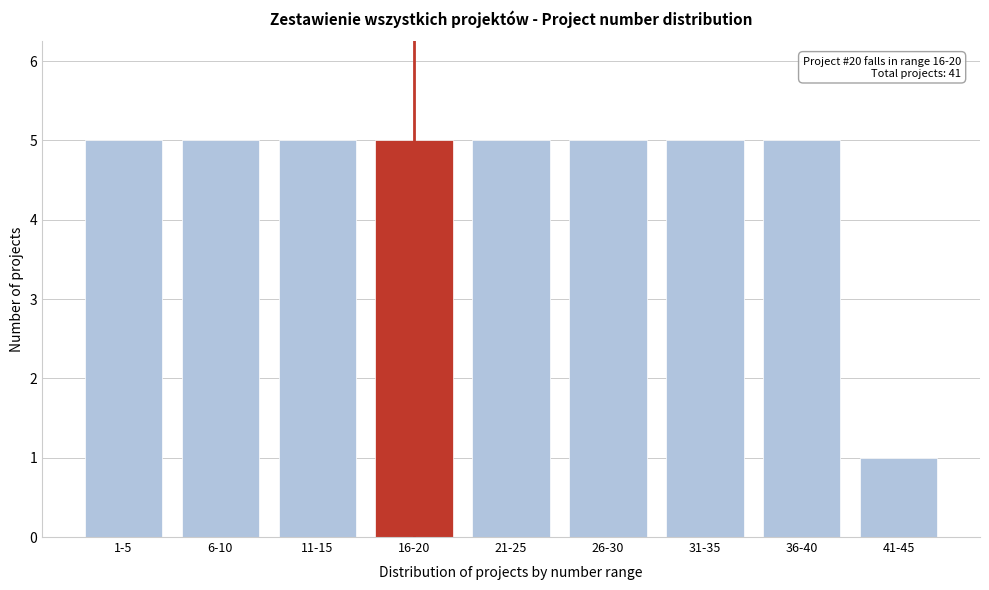

Reading left to right, list all the values displayed in this chart.

1-5=5	6-10=5	11-15=5	16-20=5	21-25=5	26-30=5	31-35=5	36-40=5	41-45=1